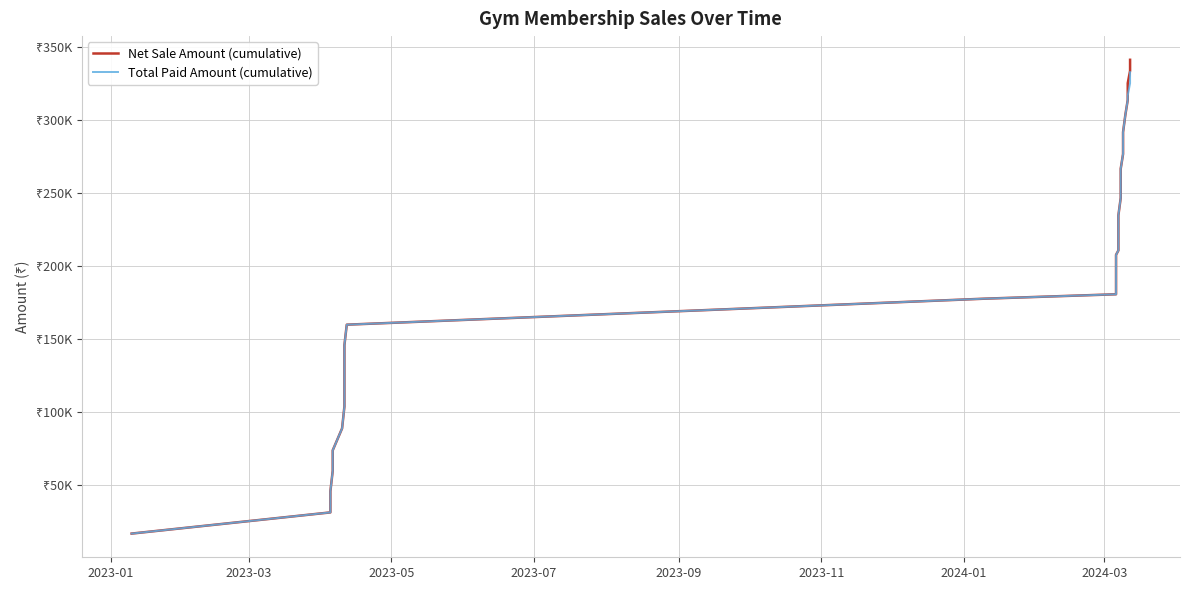

True or false: Total Paid Amount (cumulative) and Net Sale Amount (cumulative) cross at least once.

False